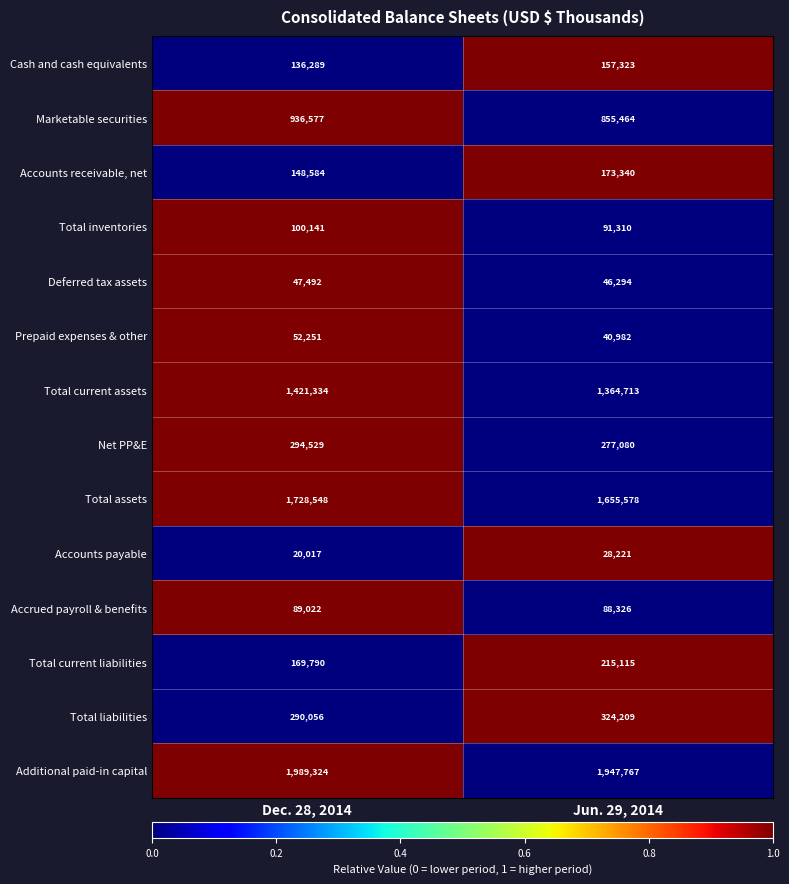

What is the sum of all Deferred tax assets values?

93786